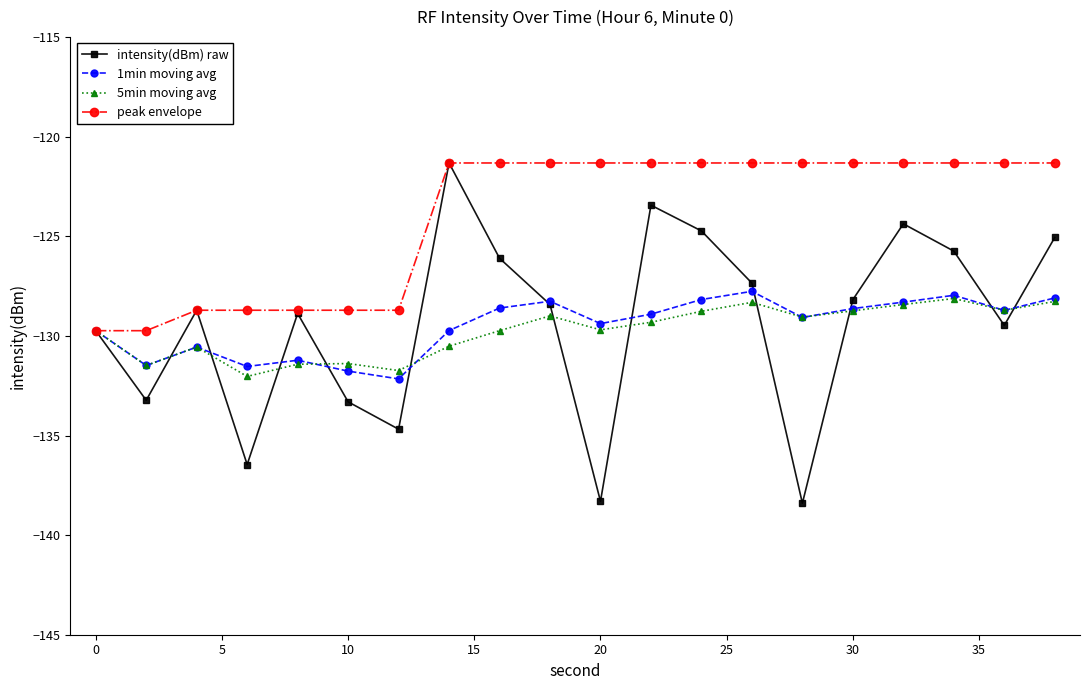

What is the value of the 1min moving avg point at the 12th from the left?

-128.9